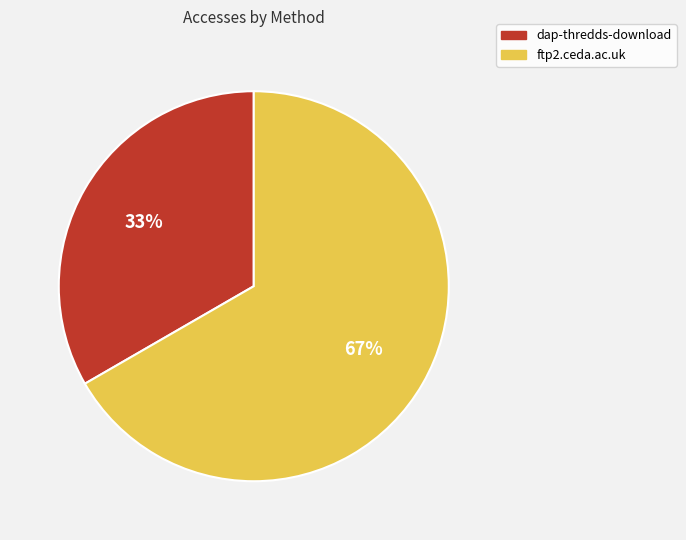

To the nearest percent, what is the average slice percentage?

50%